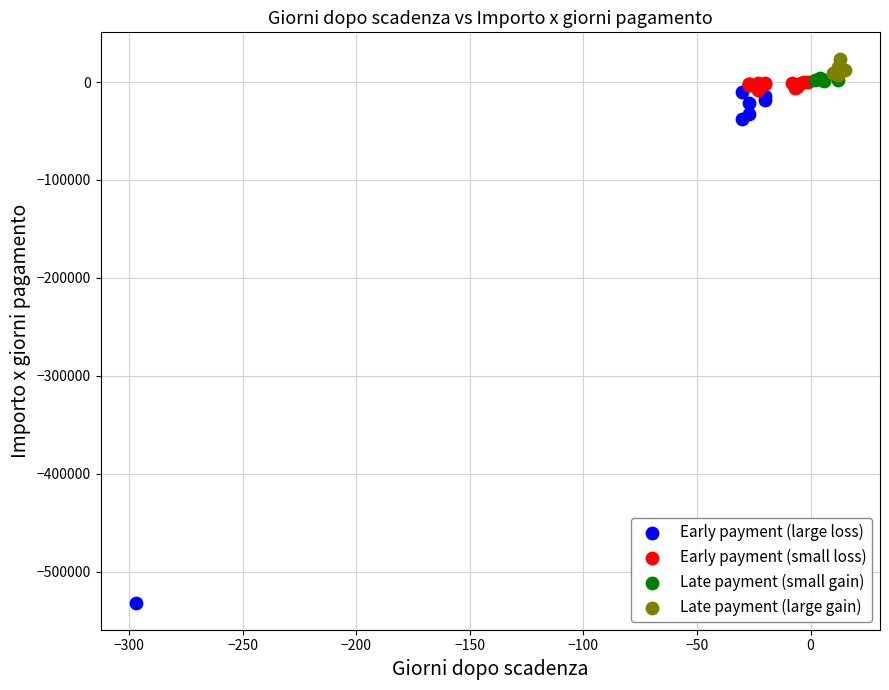

Which series contains the lowest Y value?

Early payment (large loss)